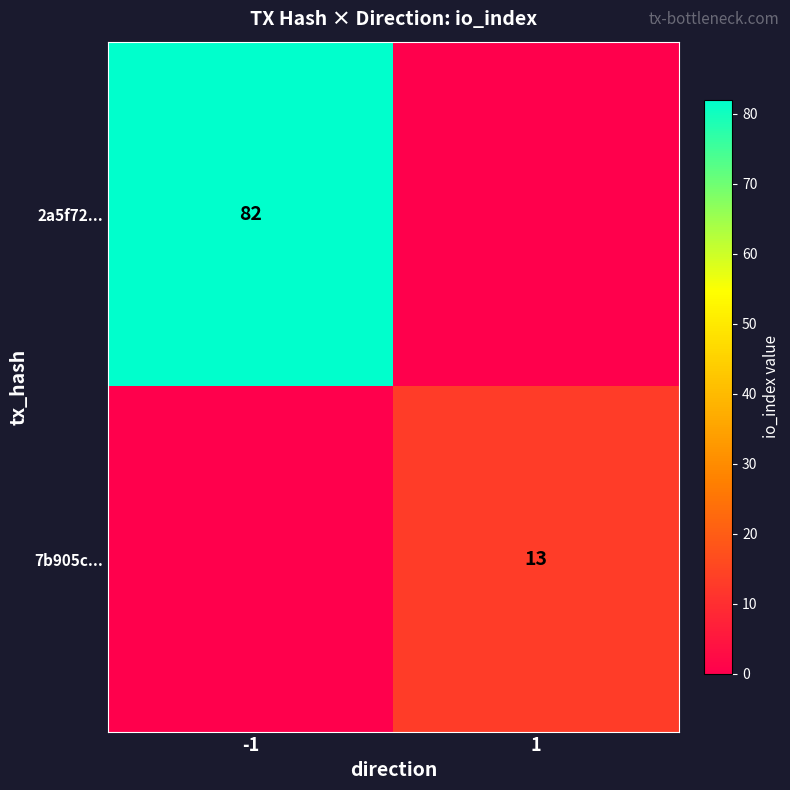

Is it true that 7b905c... equals 13 at 1?

True